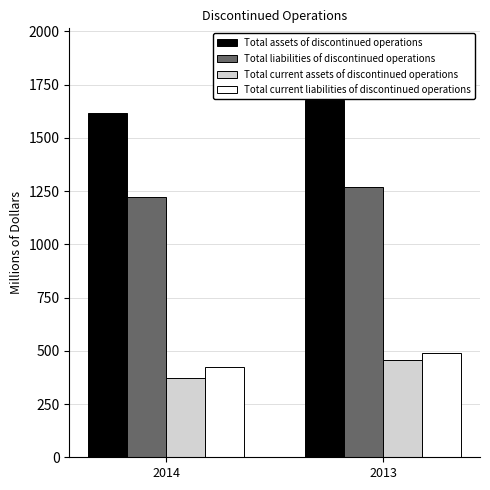

Does the chart contain stacked bars?

No